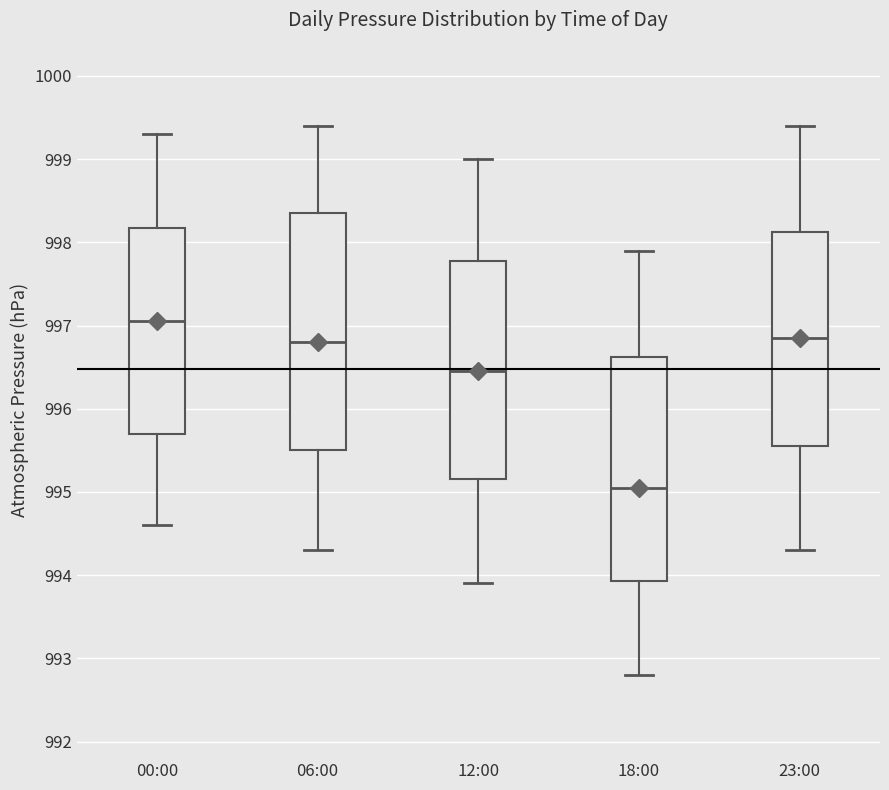

Which box is the tallest, from its lower edge to its upper edge?

06:00